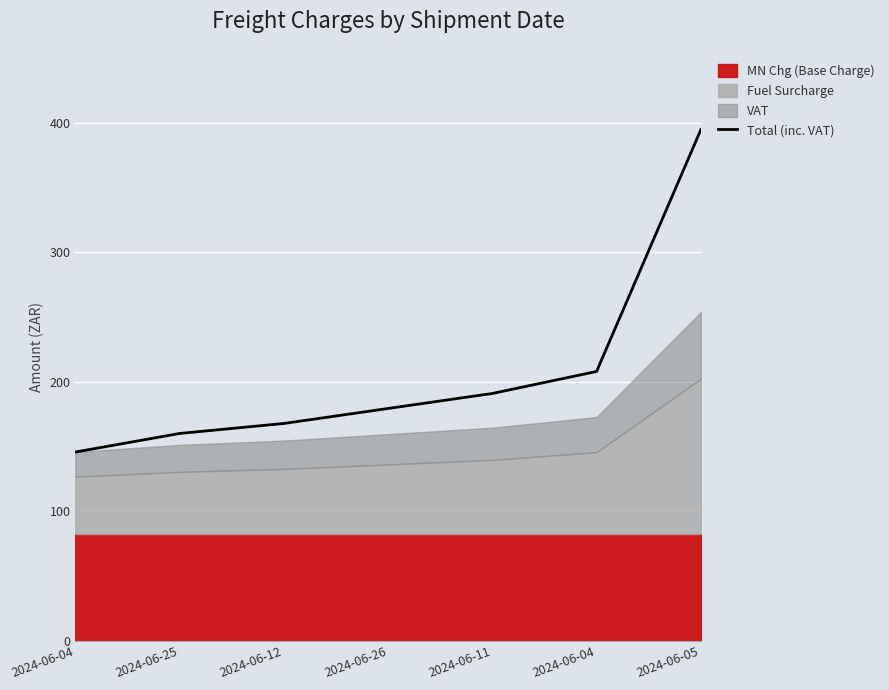

What is the smallest value displayed?

145.7